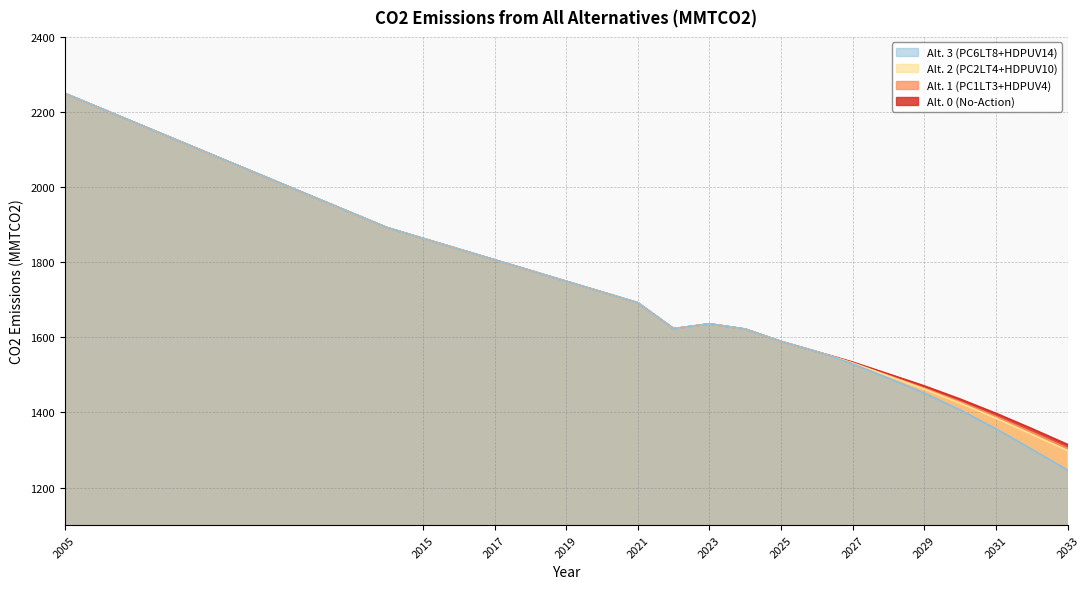

True or false: Alt. 1 (PC1LT3+HDPUV4) and Alt. 3 (PC6LT8+HDPUV14) cross at least once.

False